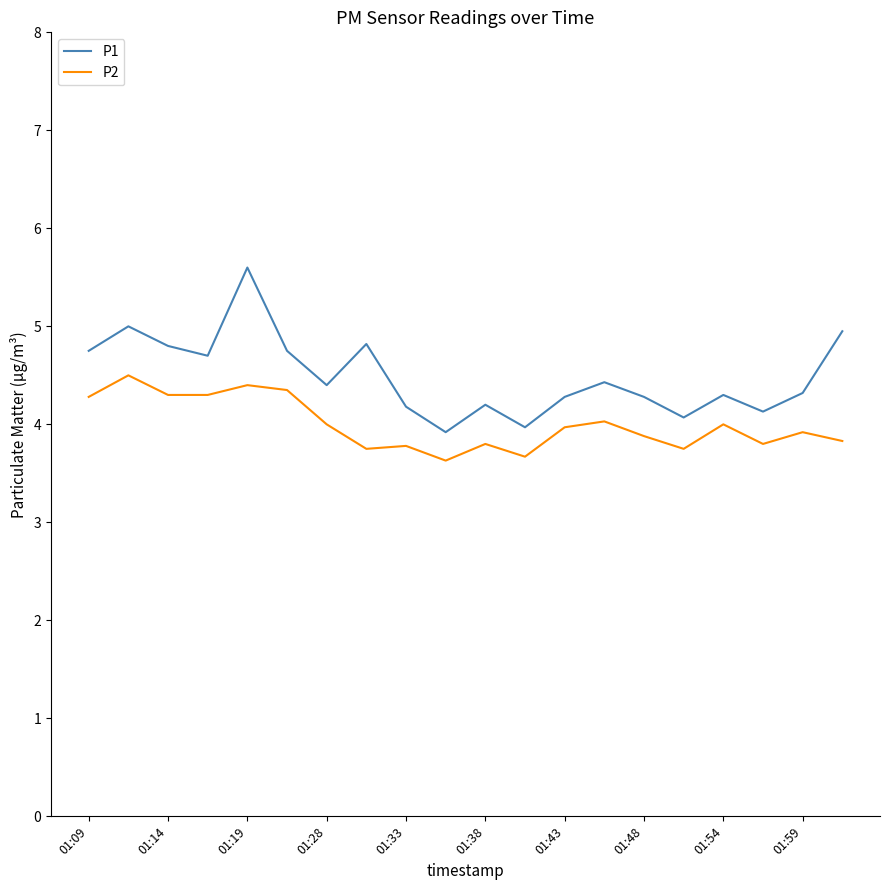

True or false: P1 and P2 cross at least once.

False